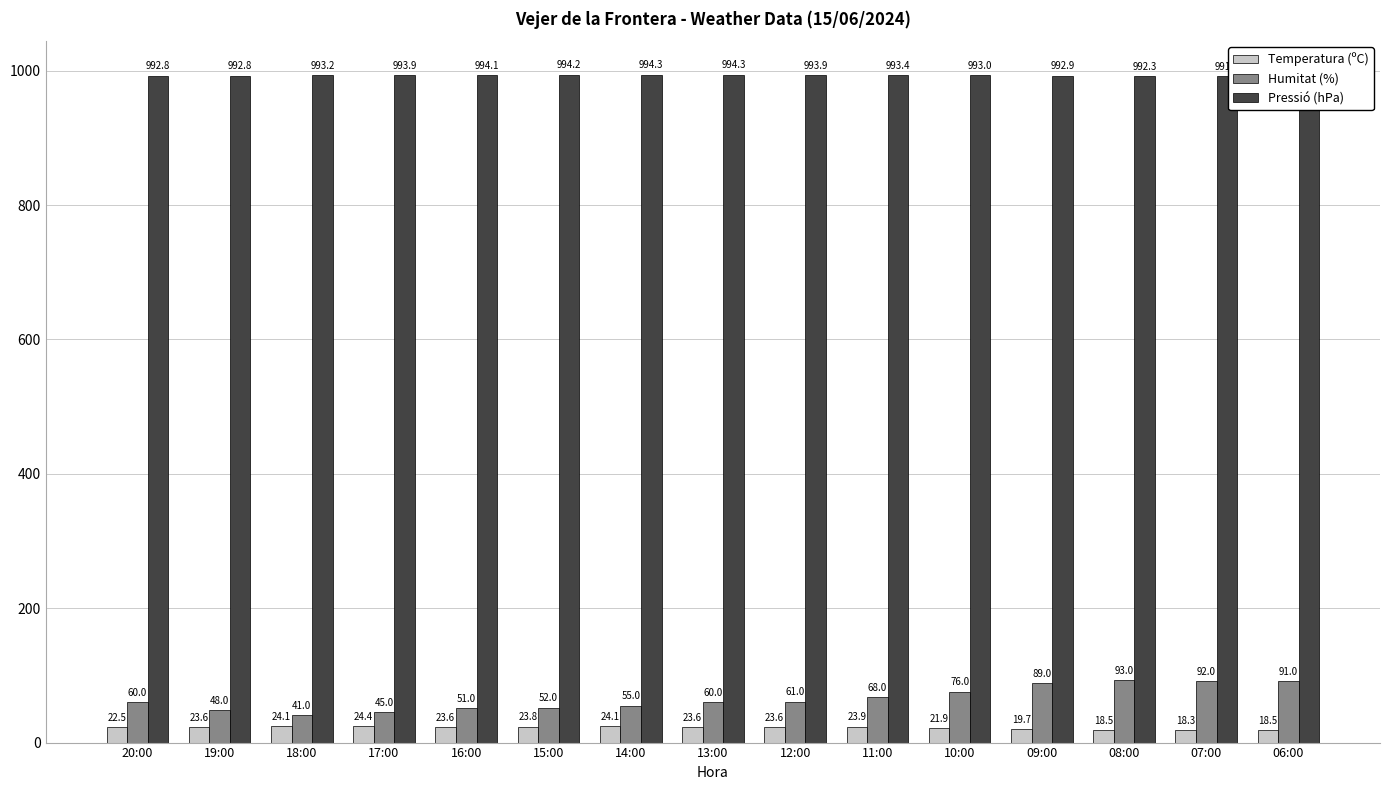

At which category does the chart reach its minimum across all series?

07:00